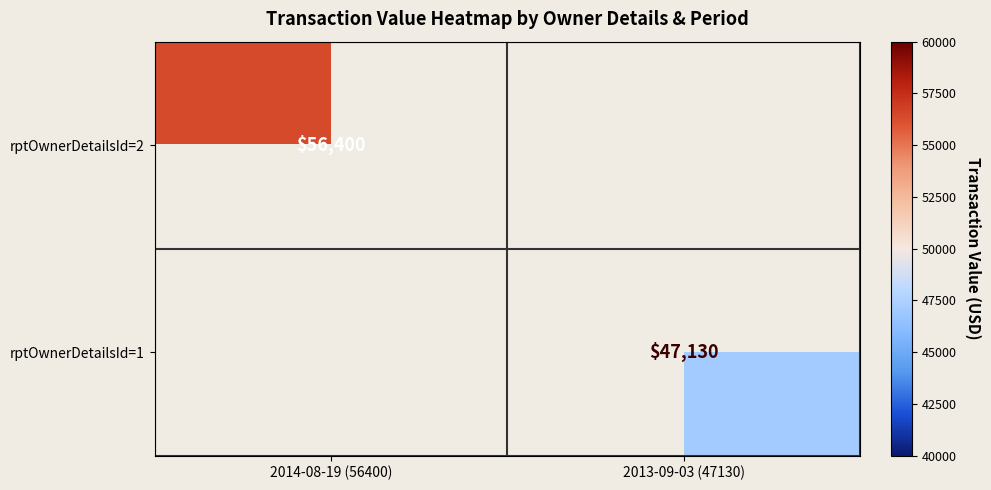

True or false: rptOwnerDetailsId=2 has a value of 20862 at 2014-08-19 (56400).

False